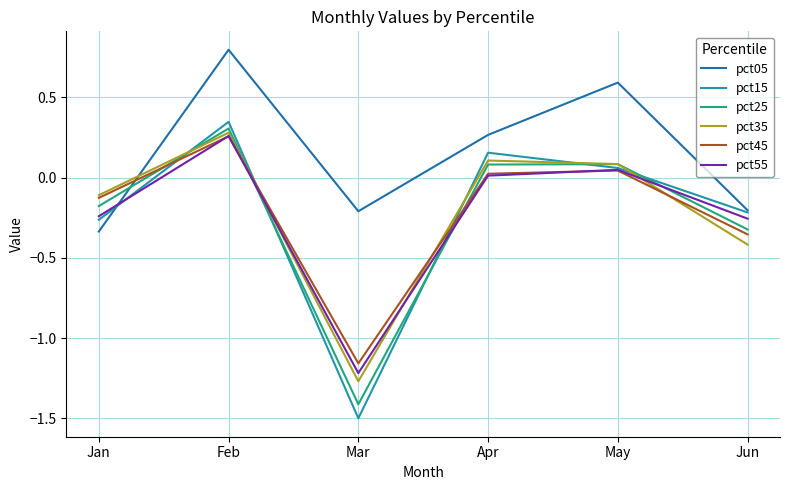

Between which two adjacent categories do pct05 and pct55 first intersect?

Jan and Feb